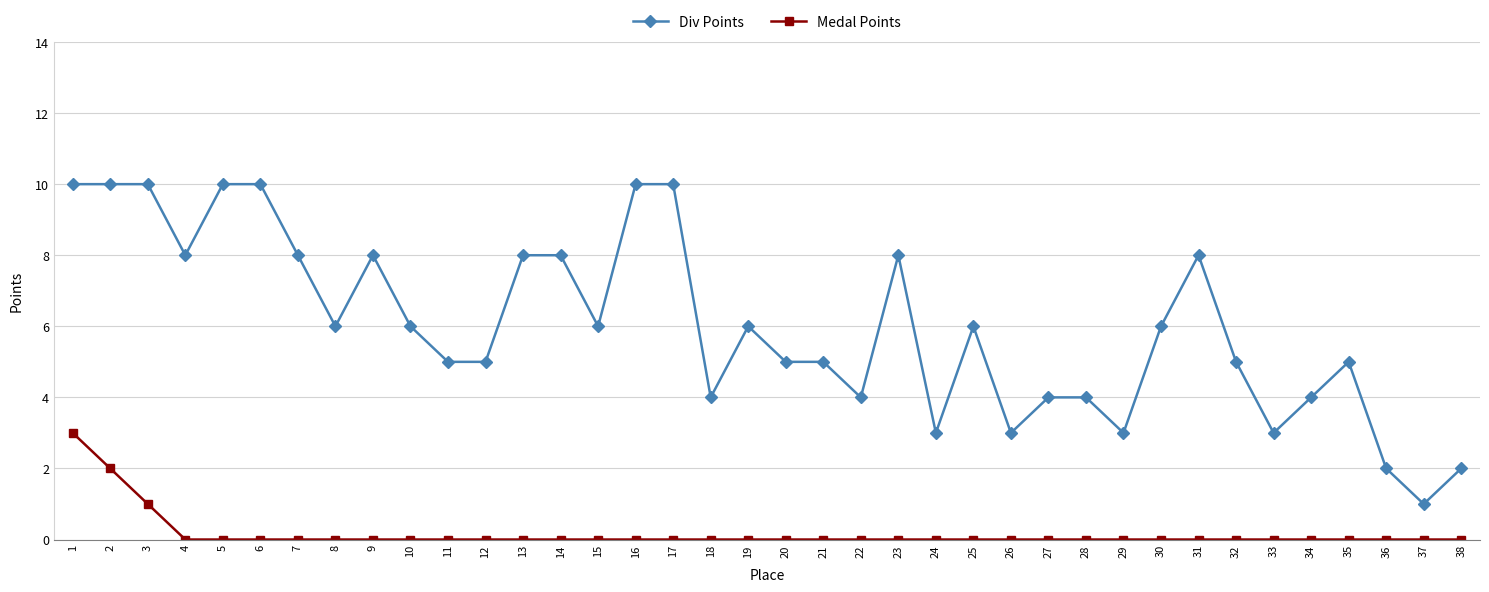

Which series changed the most between 16 and 20?

Div Points